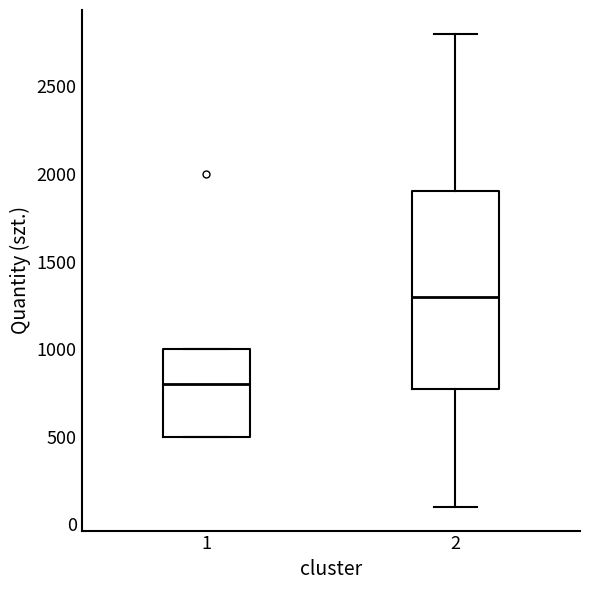

Which box has the lowest median line?

1